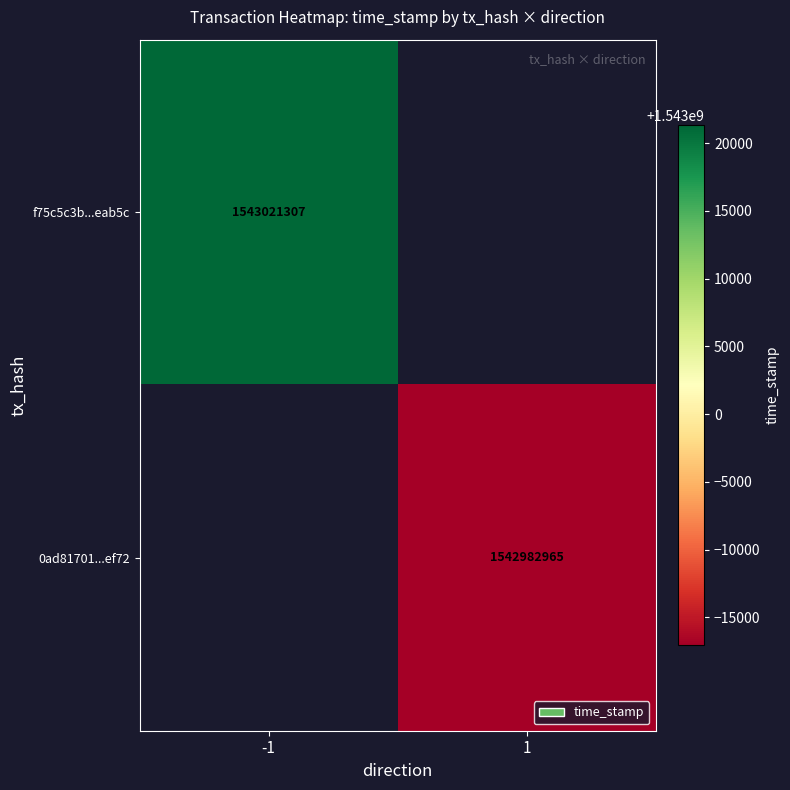

The value of 0ad81701...ef72 at 1 is 1542982965. True or false?

True